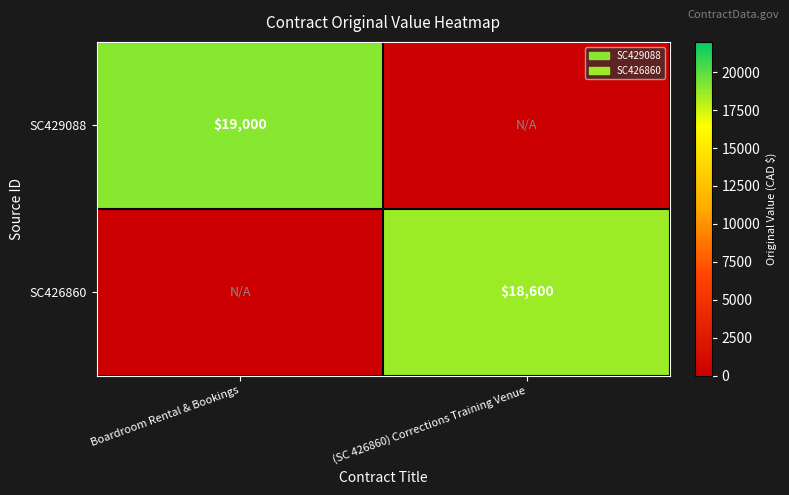

Is it true that SC429088 equals 19000 at Boardroom Rental & Bookings?

True